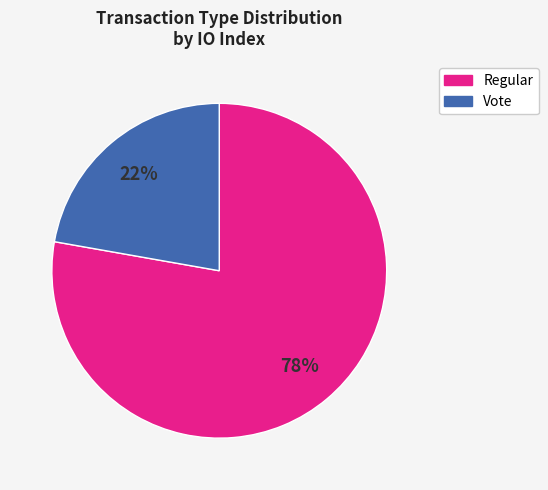

Combined, do Vote and Regular account for over 50%?

Yes